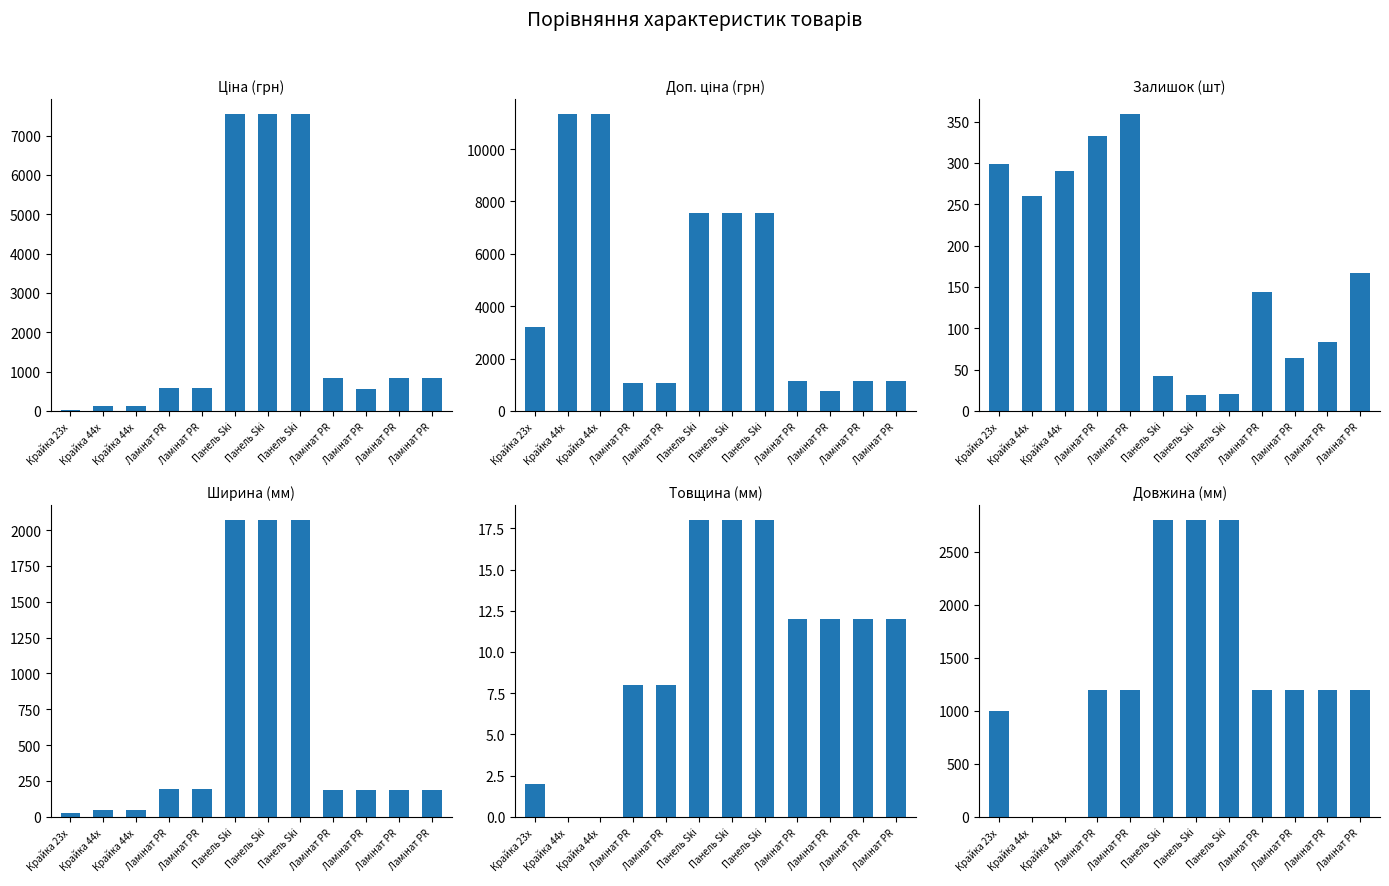

Rank the series at Ламінат PR from lowest to highest value.

Товщина (мм), Ширина (мм), Залишок (шт), Ціна (грн), Доп. ціна (грн), Довжина (мм)